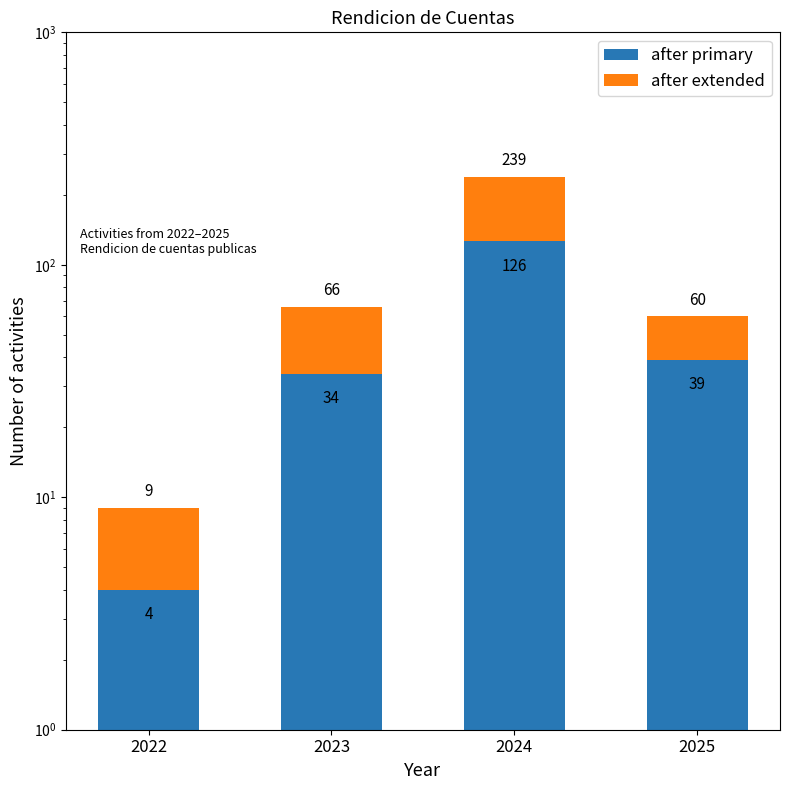

At 2025, list the series in order from largest to smallest.

after primary, after extended